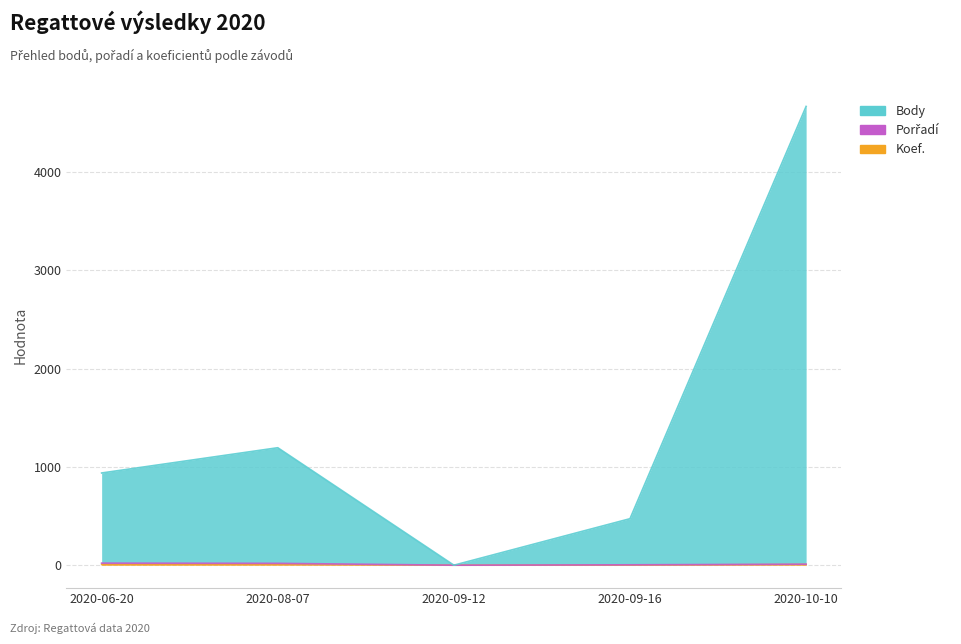

True or false: Body has a value of 6434 at 2020-10-10.

False